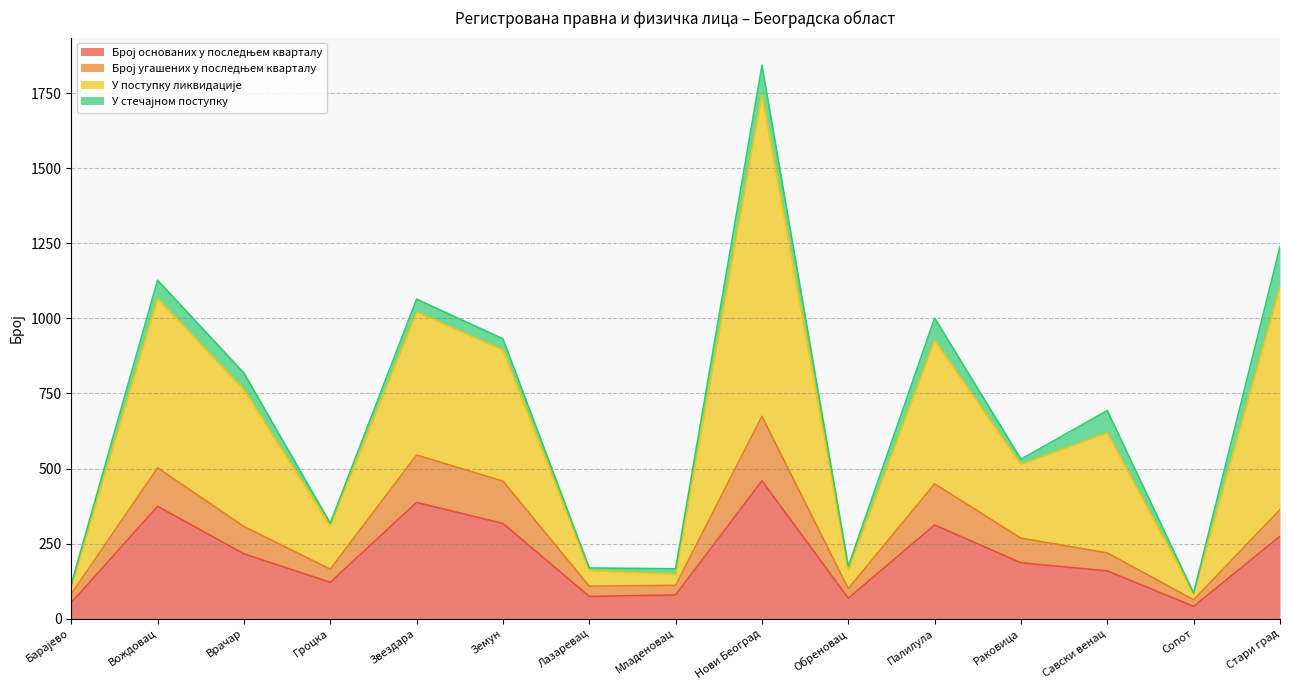

How many interior local valleys does the У поступку ликвидације series have?

5